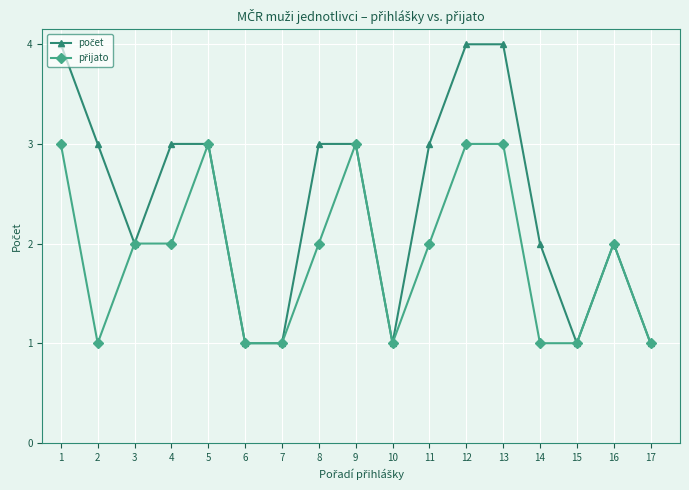

What is the total value across all series at 9?

6